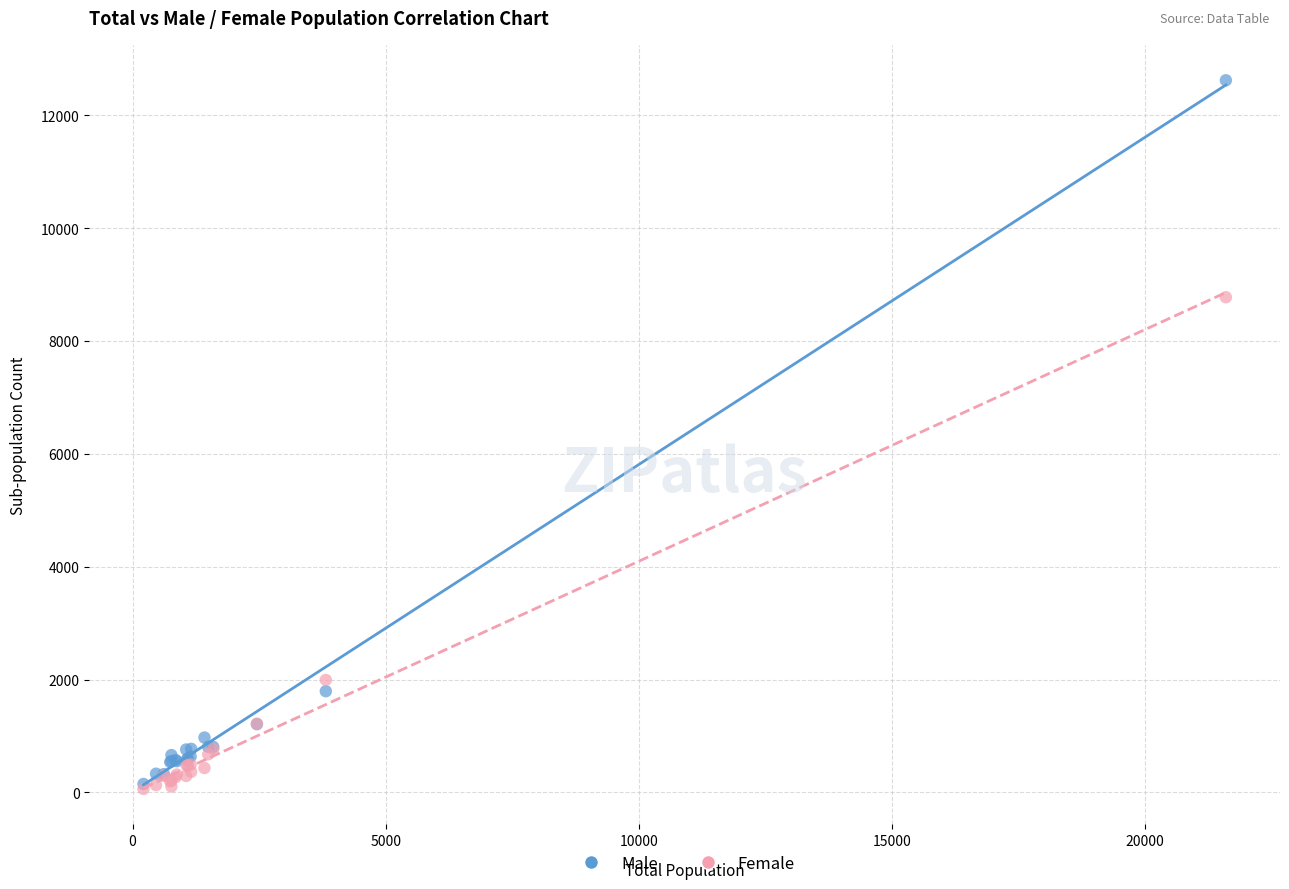

What are all the series names shown in the legend?

Male, Female